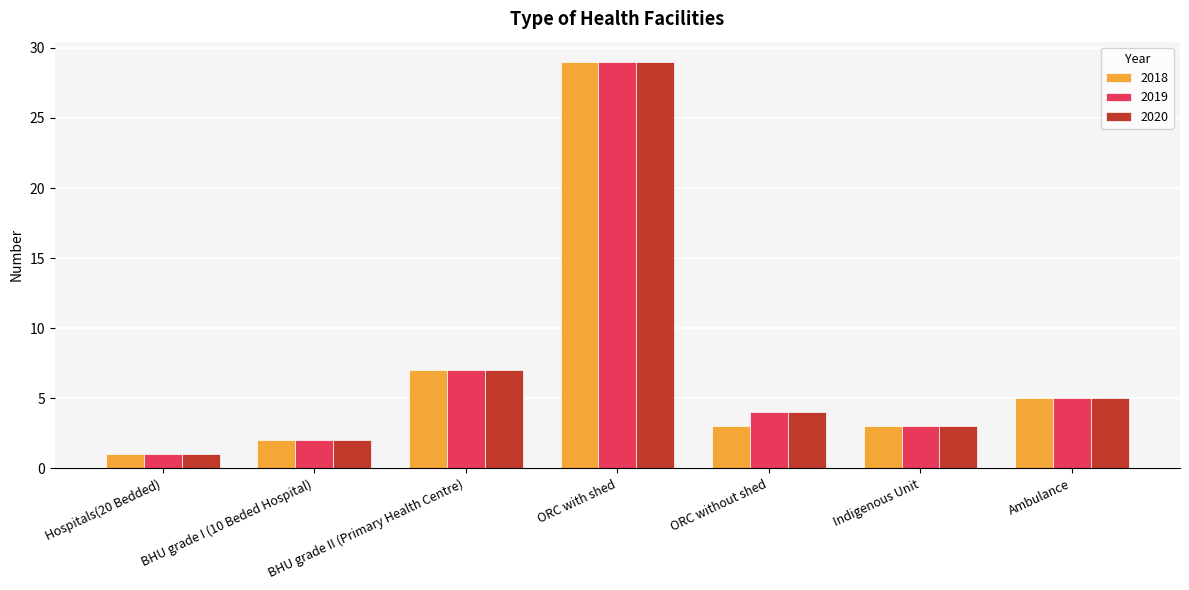

What is the difference between the maximum and minimum values in the 2018 series?

28